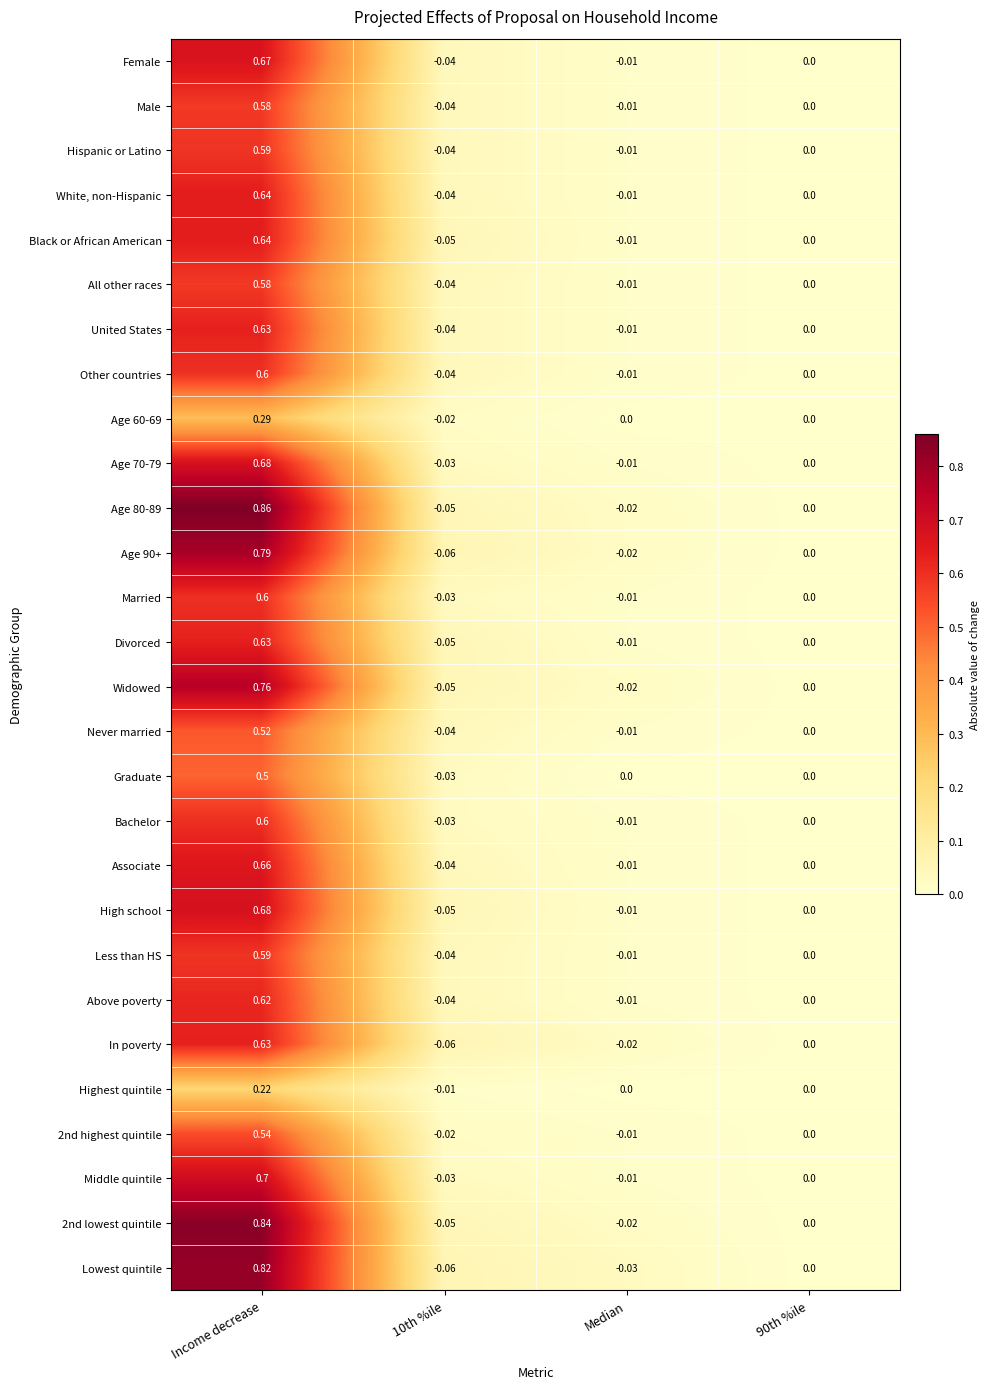

Is the value of Graduate at Income decrease greater than the value of Age 90+ at 10th %ile?

Yes